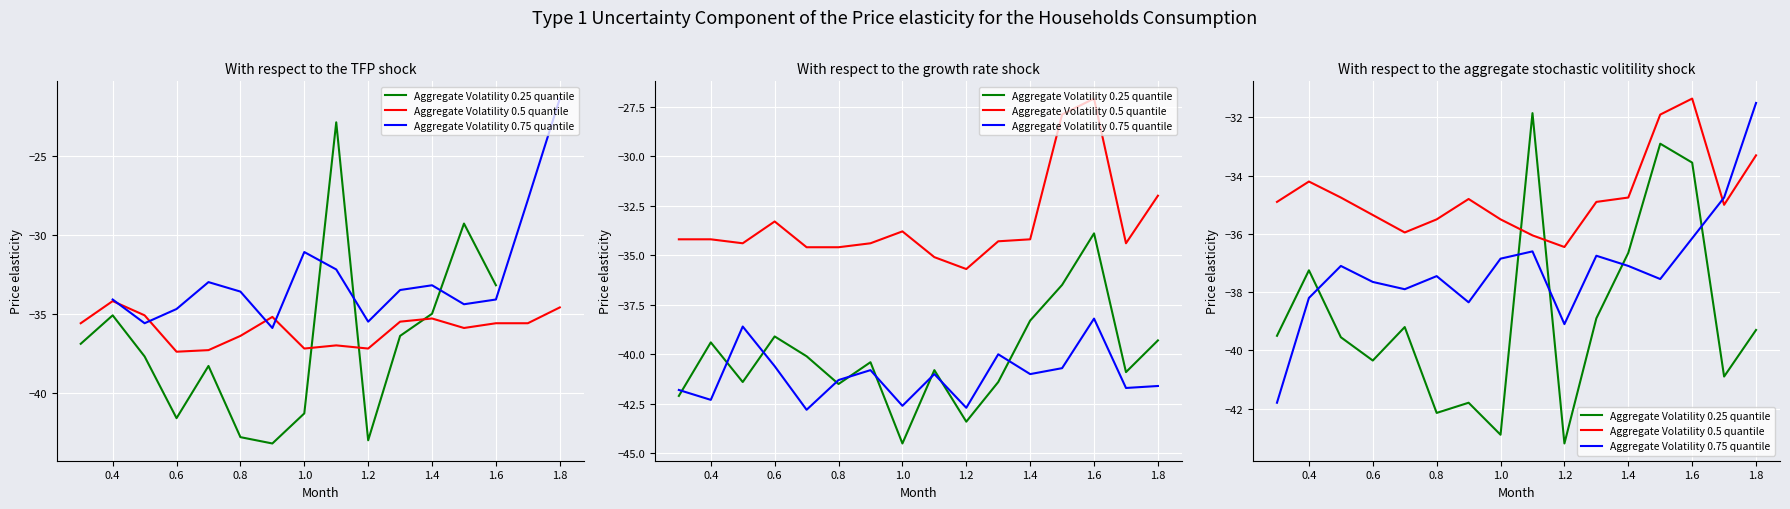

What is the maximum value for Aggregate Volatility 0.25 quantile?

-31.8